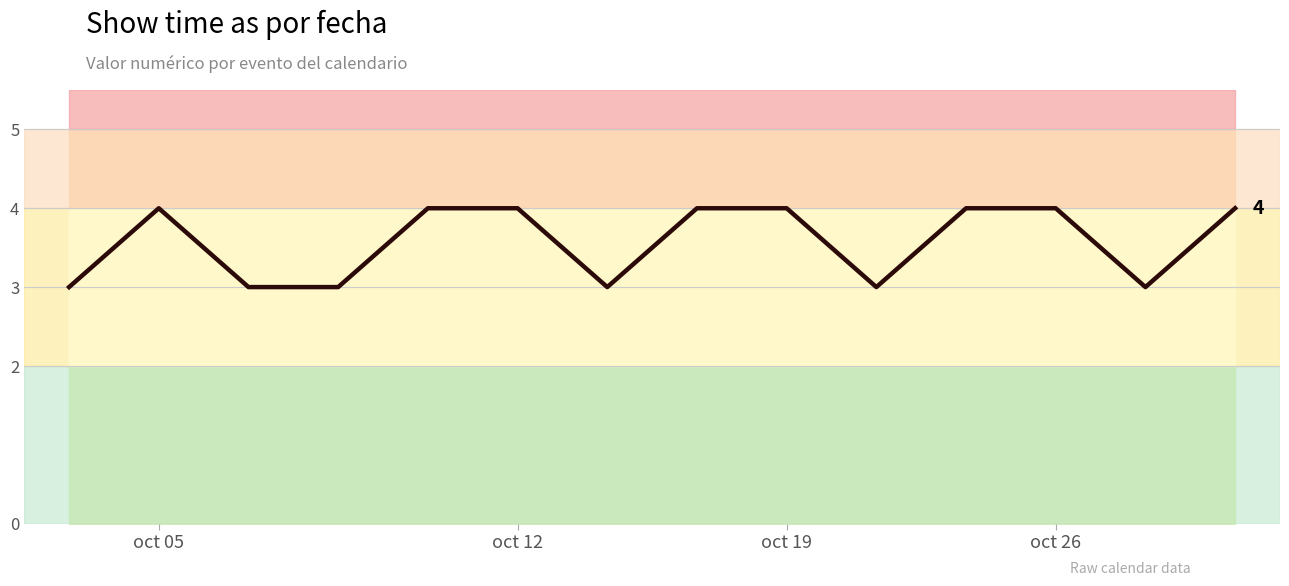

How many points are higher than both their immediate neighbors (excluding endpoints)?

1